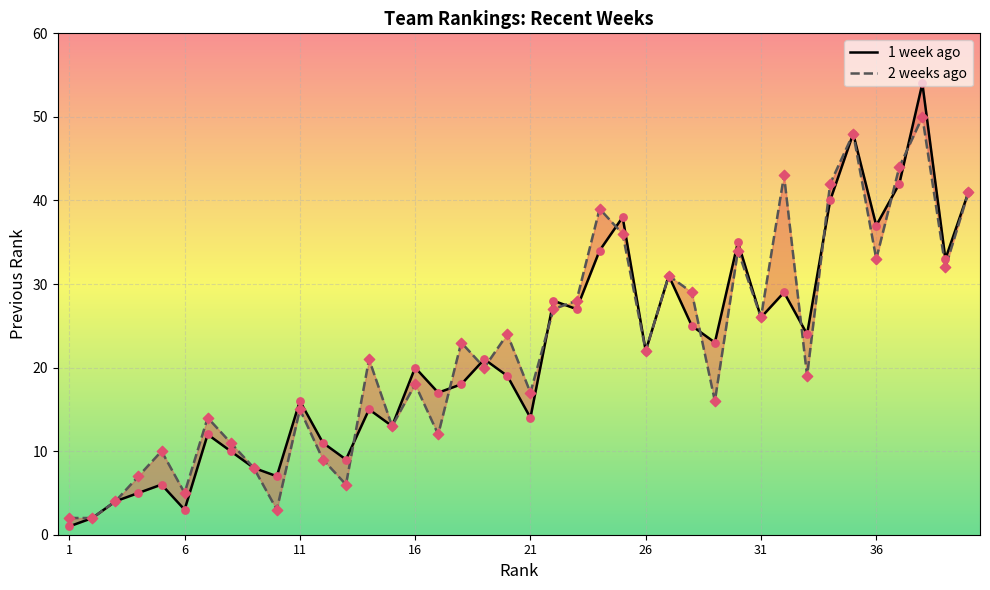

Which series has the largest total across all categories?

2 weeks ago